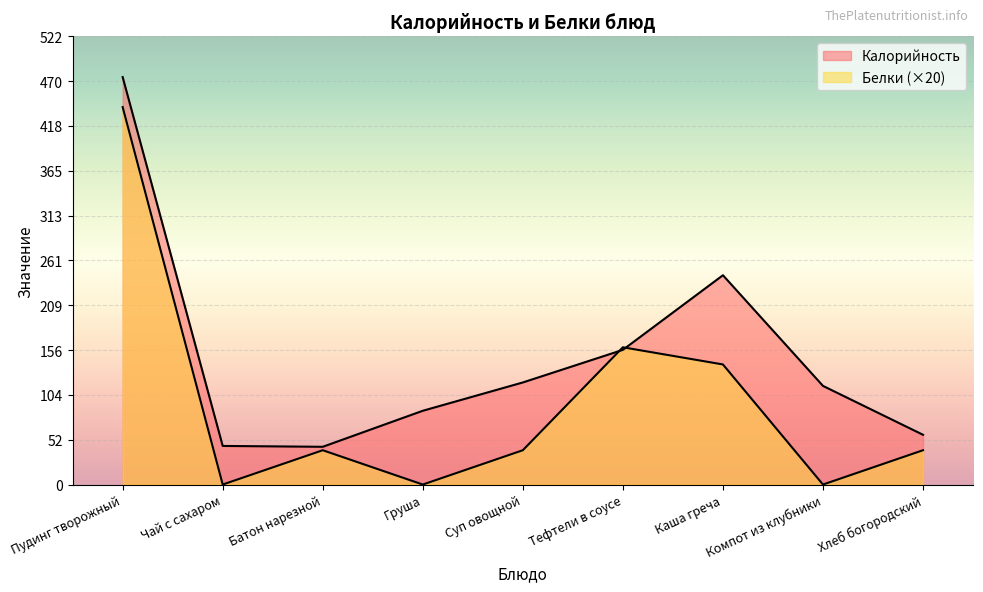

Rank the series by their maximum value, from lowest to highest.

Белки, Калорийность